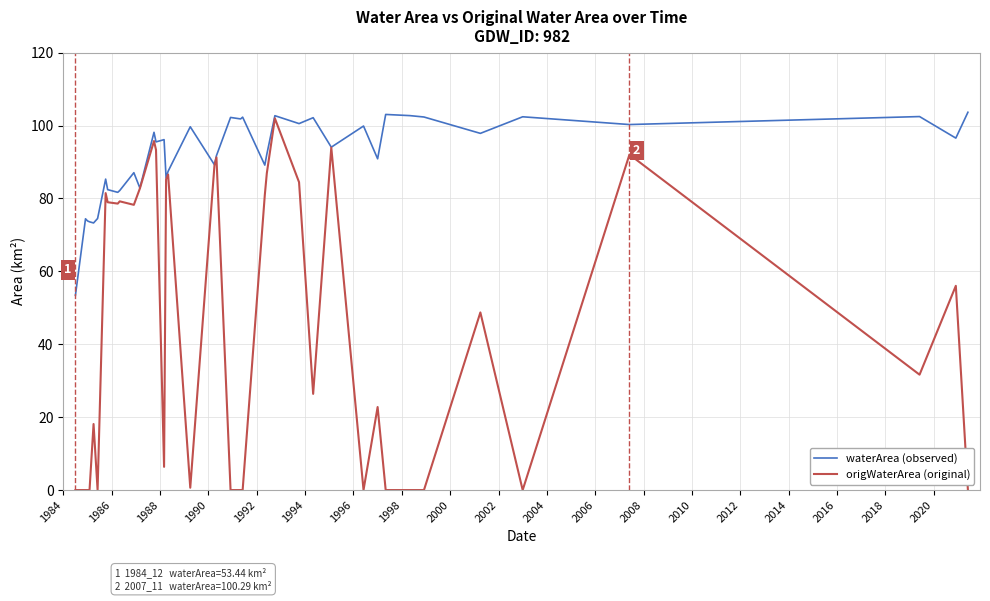

What is the greatest value displayed?

103.7